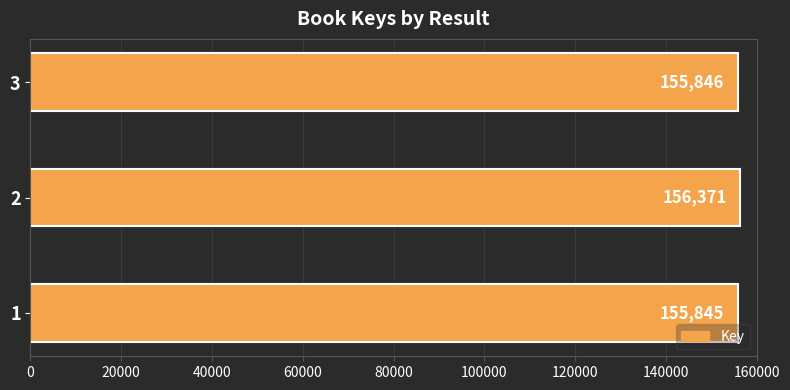

What is the ratio of the value at 3 to the value at 1?

1.0